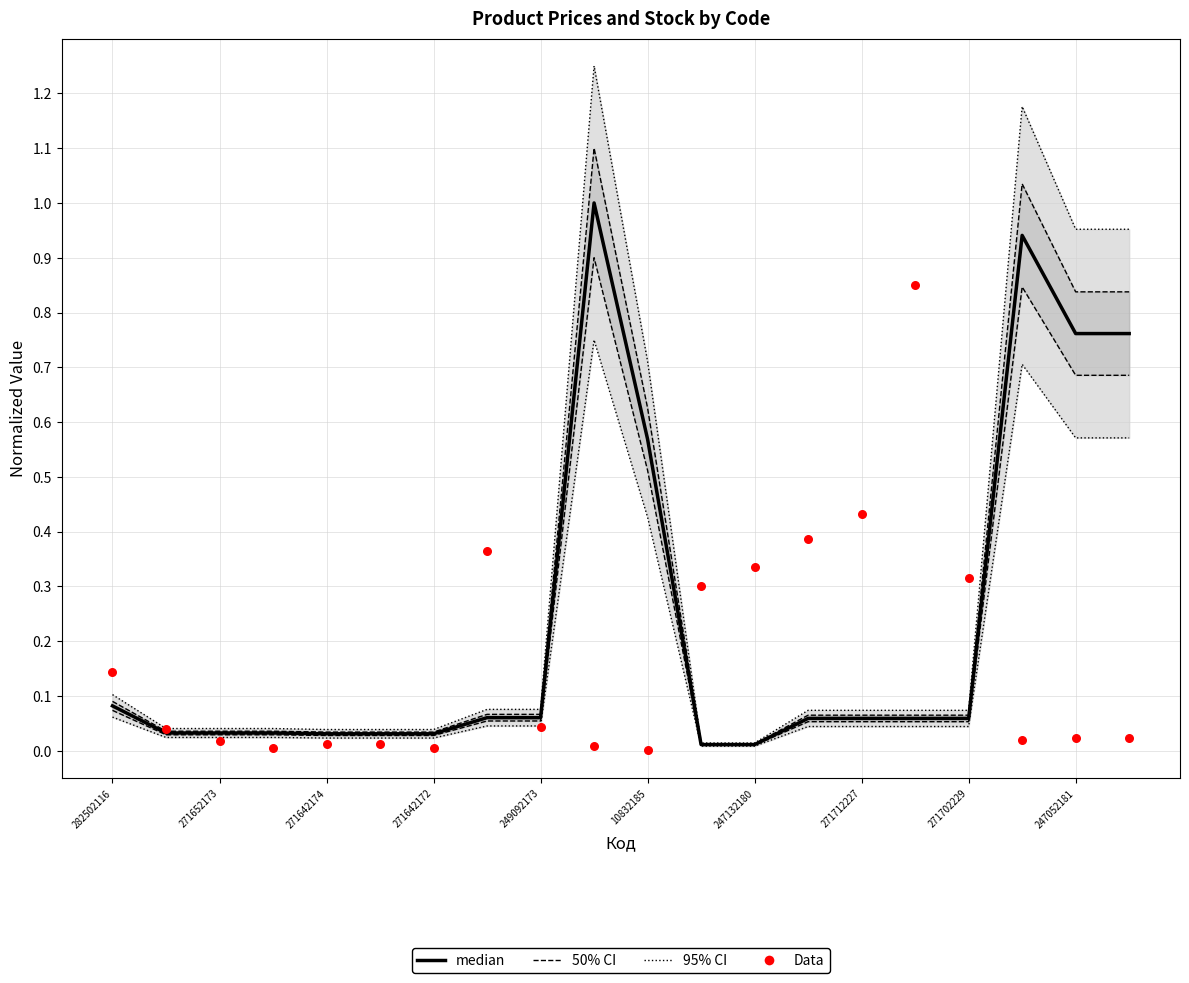

Which series contains the lowest Y value?

Data